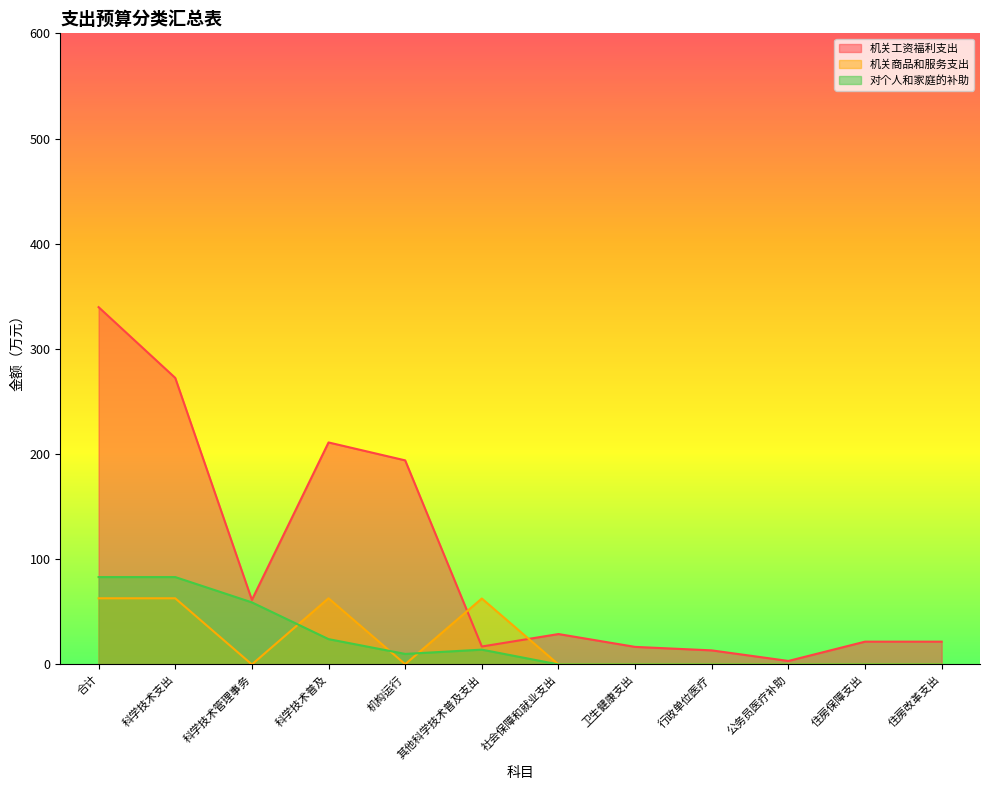

Where is the first local maximum for 机关工资福利支出?

科学技术普及